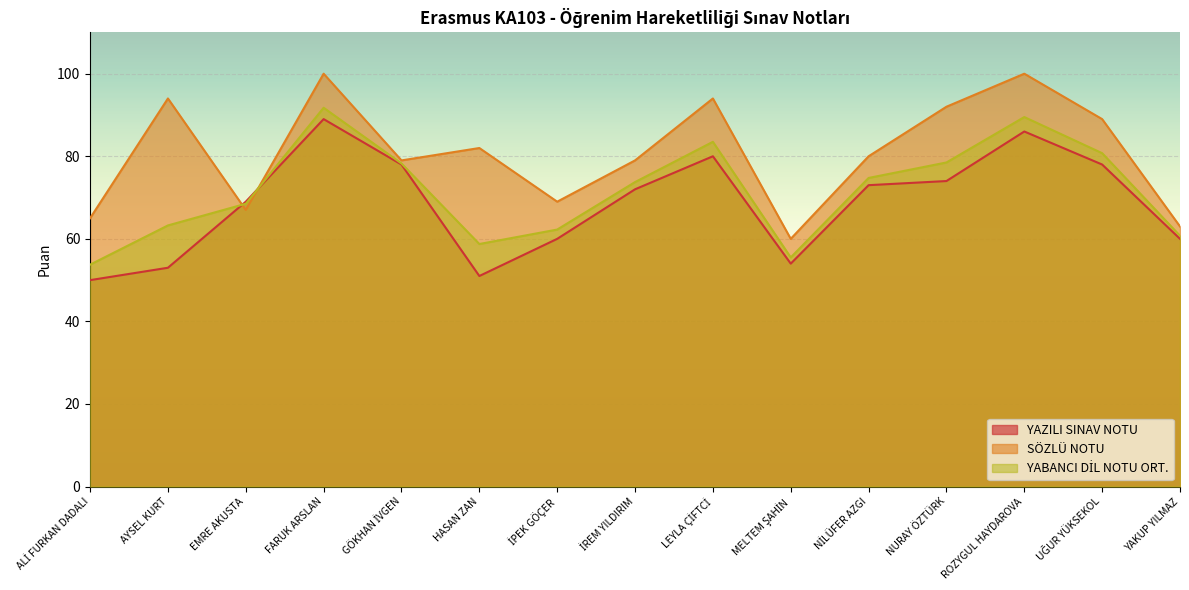

True or false: YABANCI DİL NOTU ORT. has a value of 137.3 at LEYLA ÇİFTCİ.

False